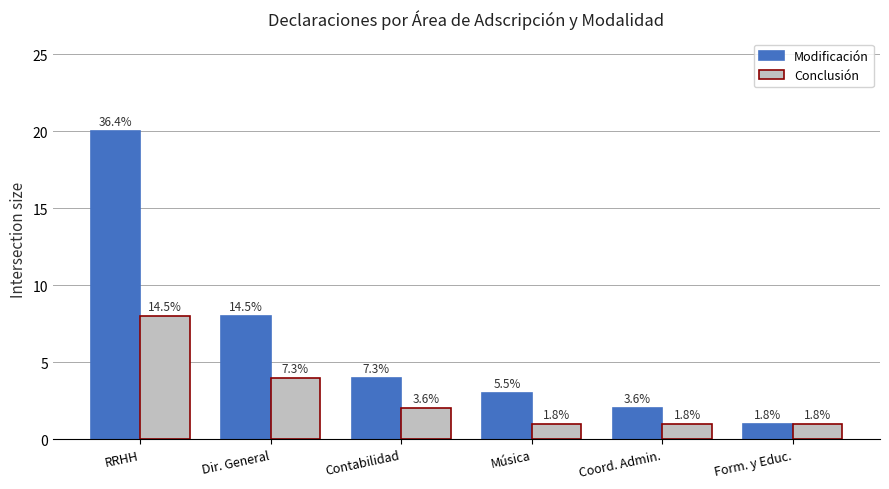

What position from the left is Dir. General?

2